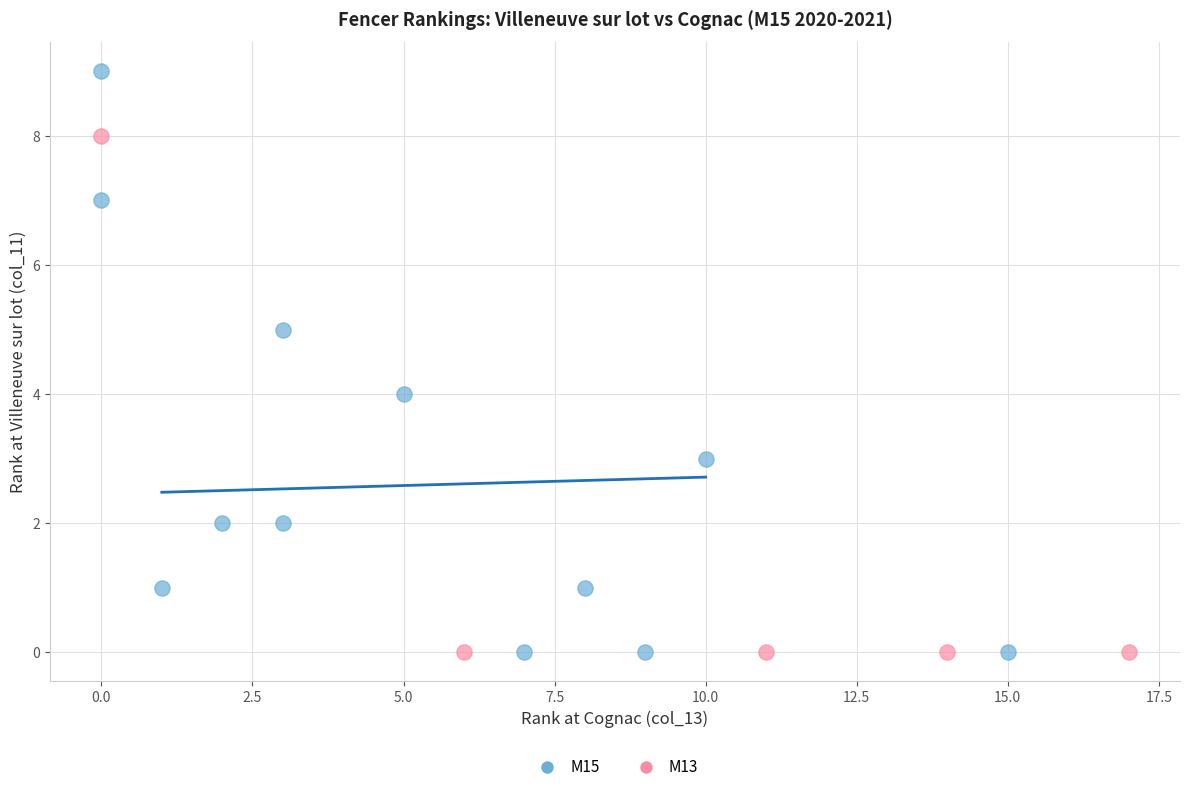

Which series has the largest Y range (max minus min)?

M15